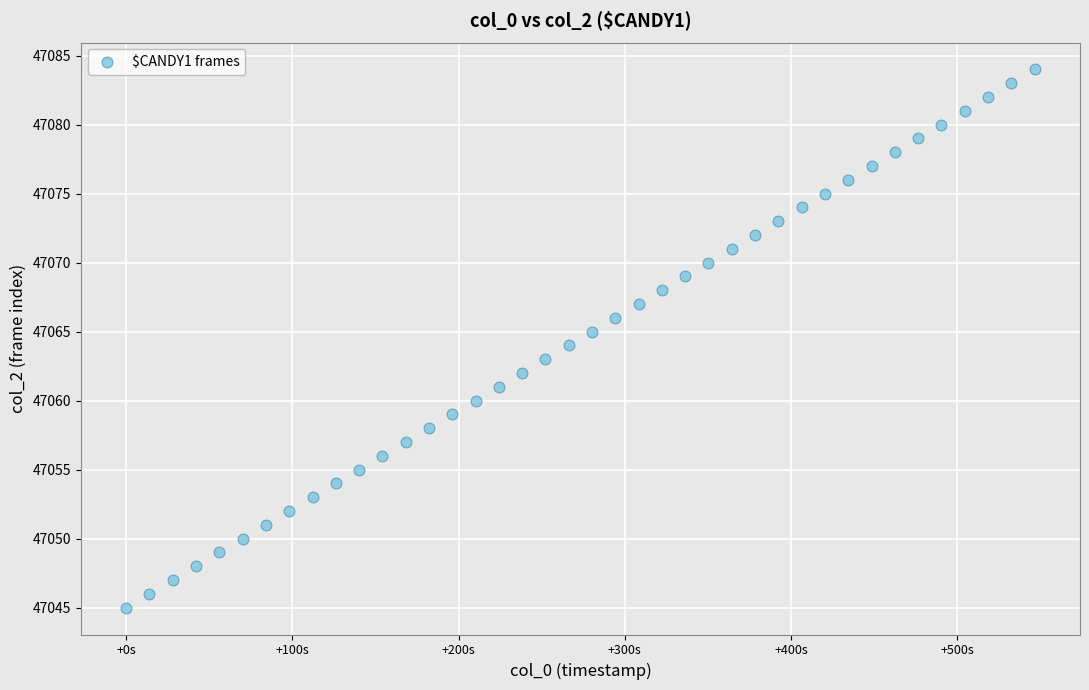

What is the range of Y values (max minus min)?

39